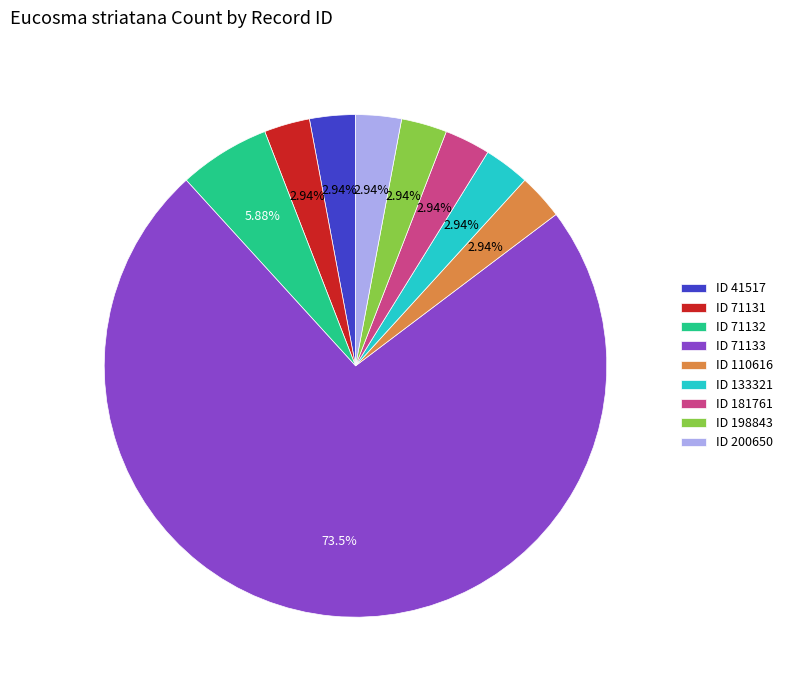

Count the number of slices in the pie.

9